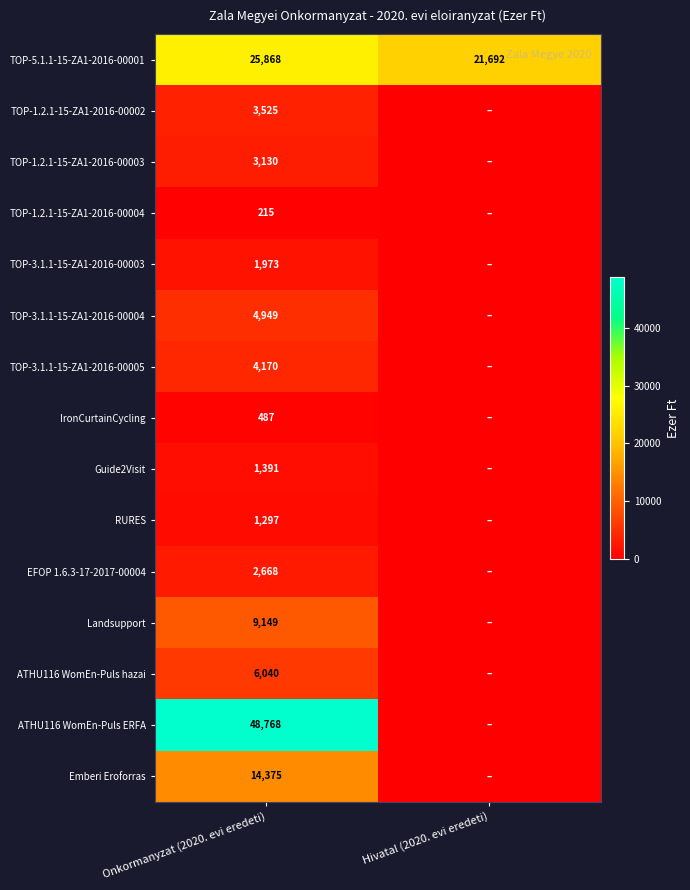

At which category does the chart reach its peak across all series?

Onkormanyzat (2020. evi eredeti)